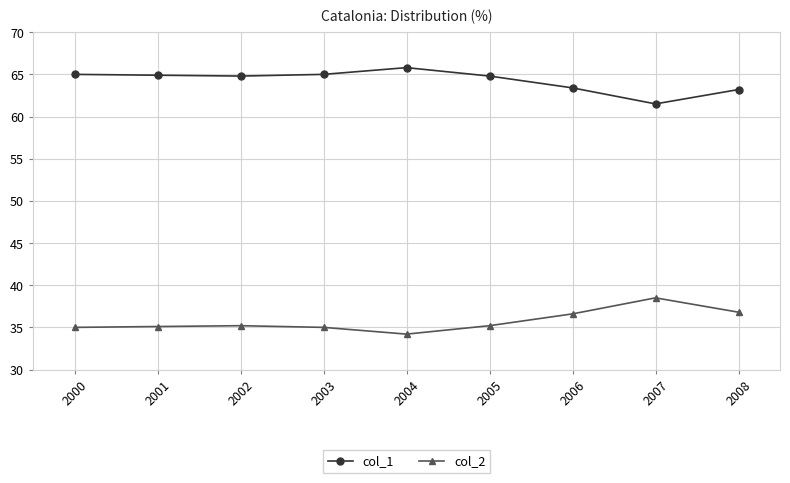

List the series in order of their overall mean, lowest first.

col_2, col_1